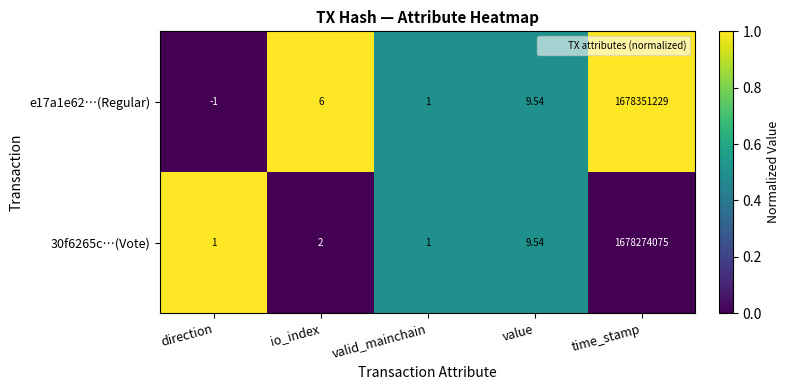

How many positive values does the e17a1e62…(Regular) series have?

4